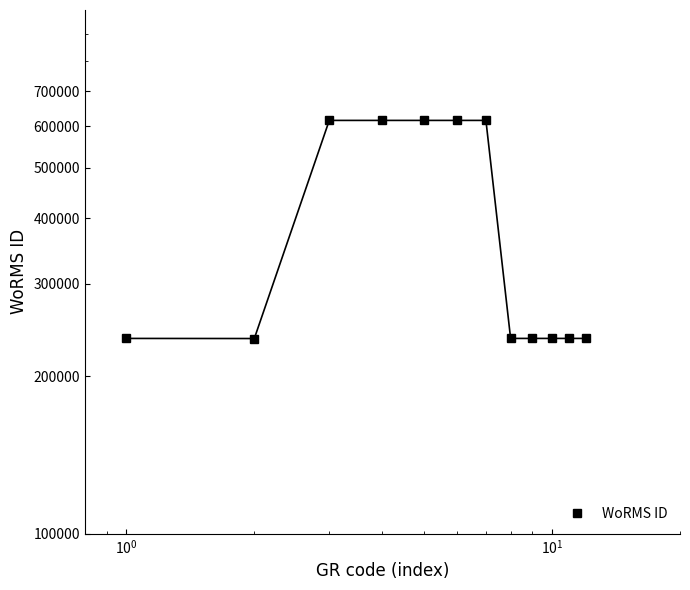

Where does the data first go above 235975?

$\mathdefault{10^{0}}$